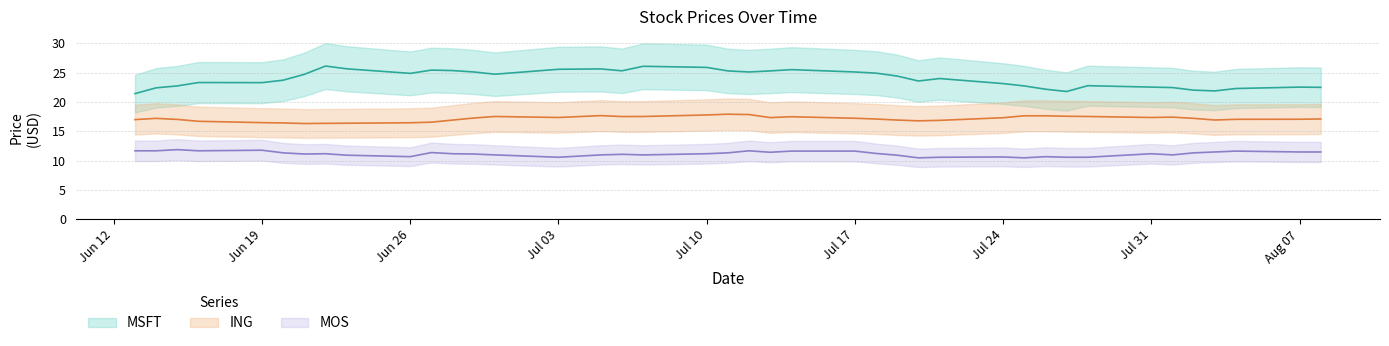

Does the chart have visible grid lines?

Yes